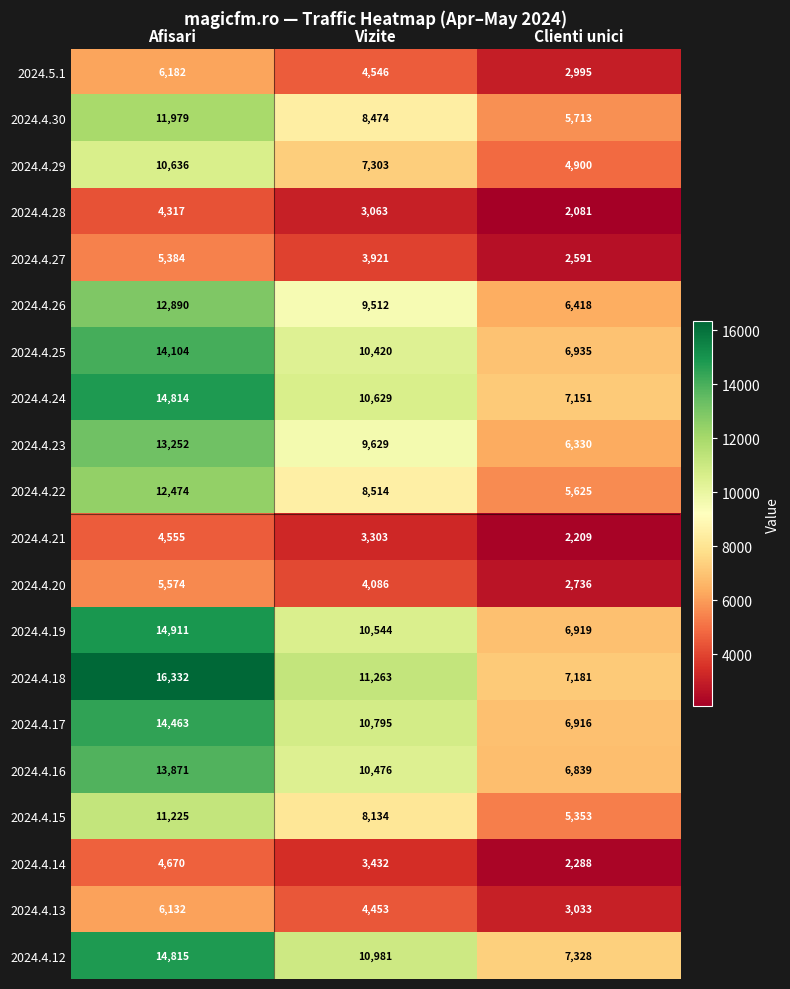

Which series has the largest range (max minus min)?

2024.4.18